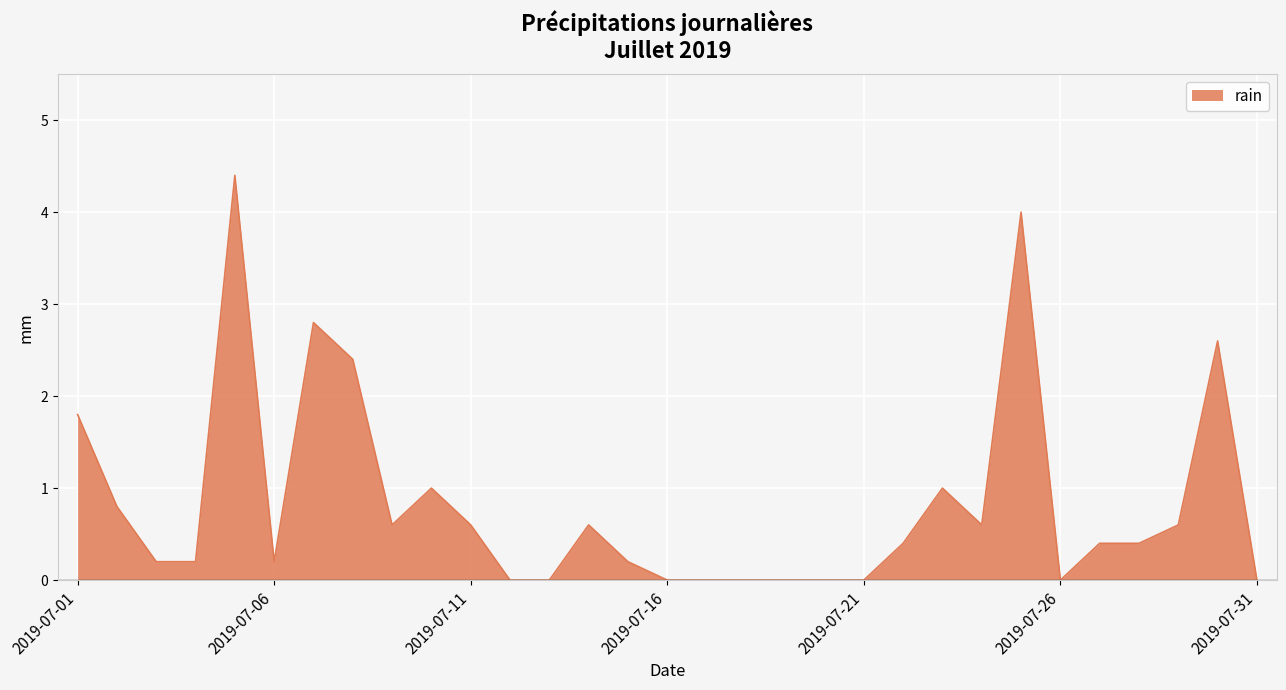

What is the greatest value displayed?

4.4